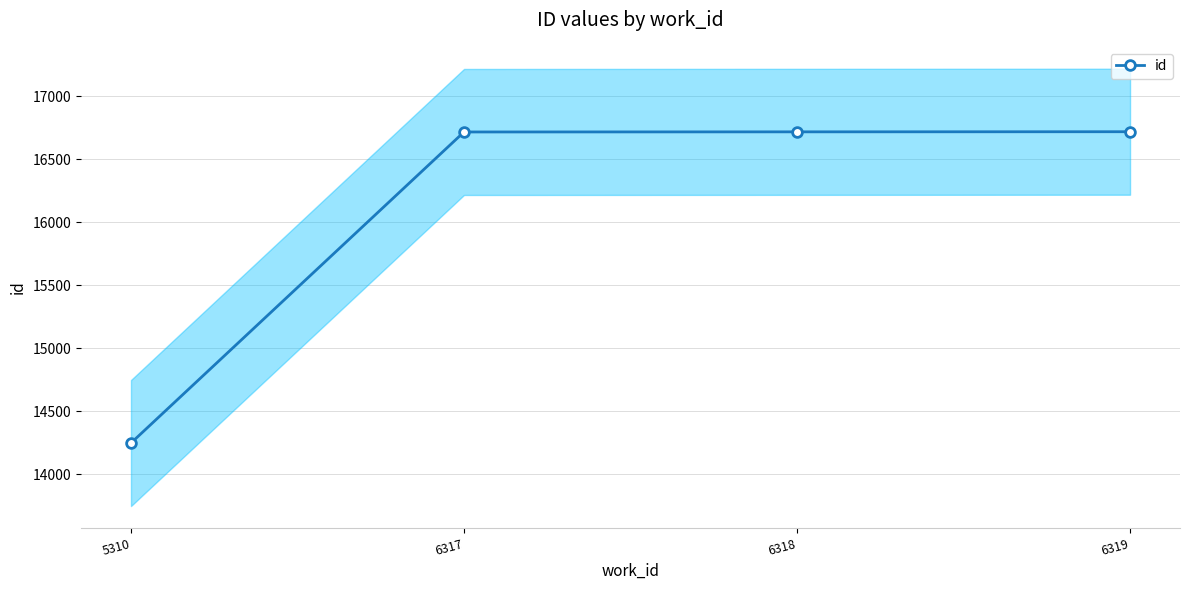

How many lines are shown in the chart?

1